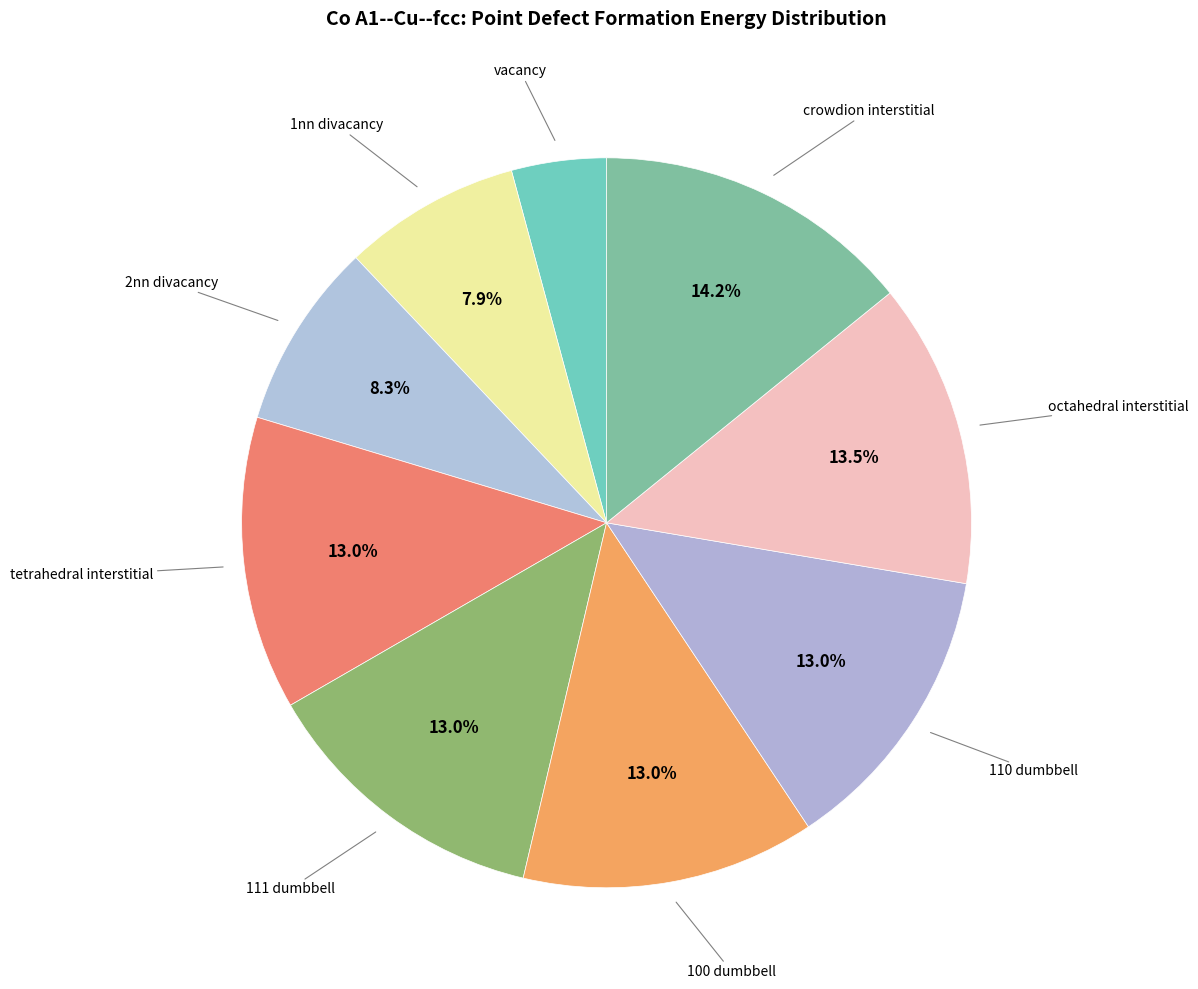

Which slice is the smallest?

vacancy